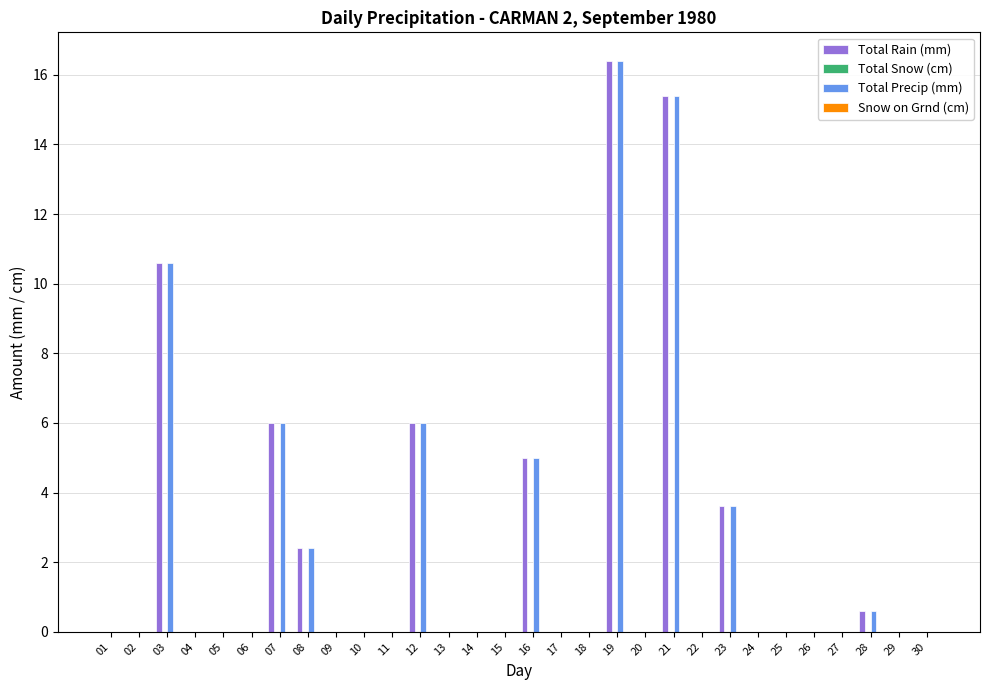

Is the value of Total Rain (mm) at 21 greater than the value of Total Precip (mm) at 05?

Yes